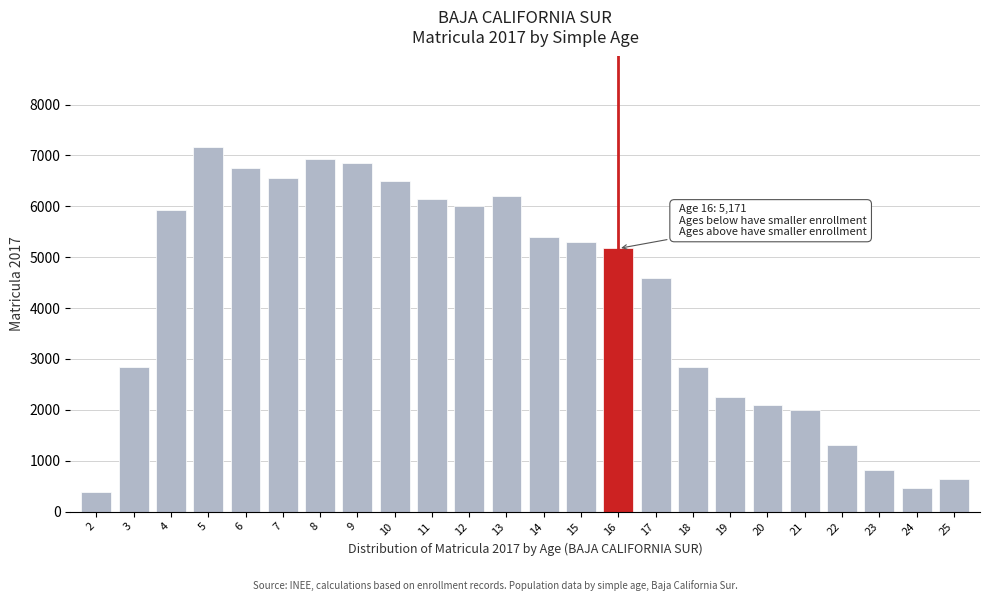

Between 14 and 4, which is larger?

4